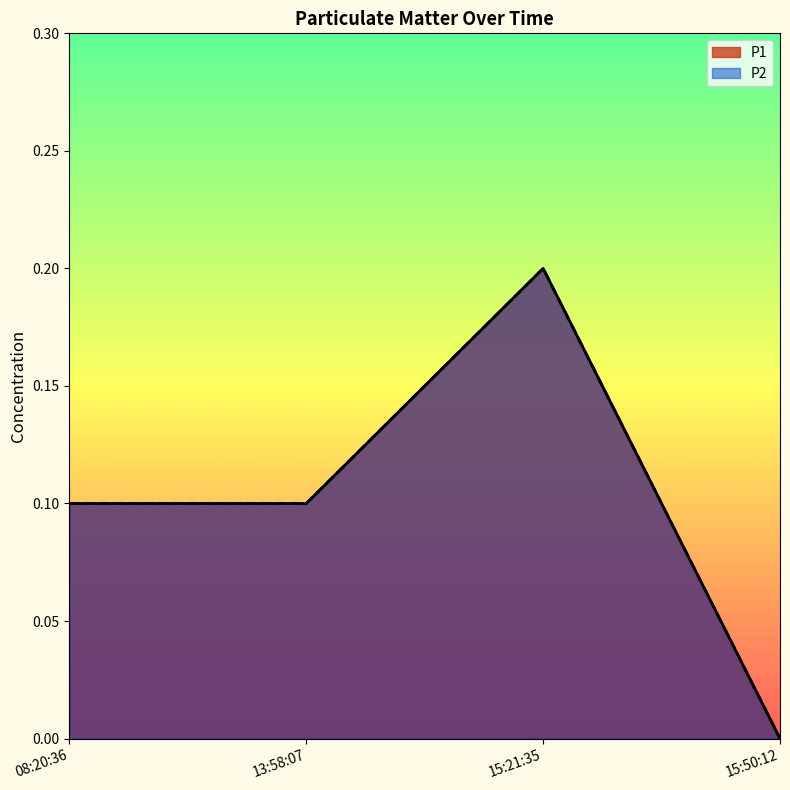

The P1 series shows 0.2 at 15:21:35. True or false?

True